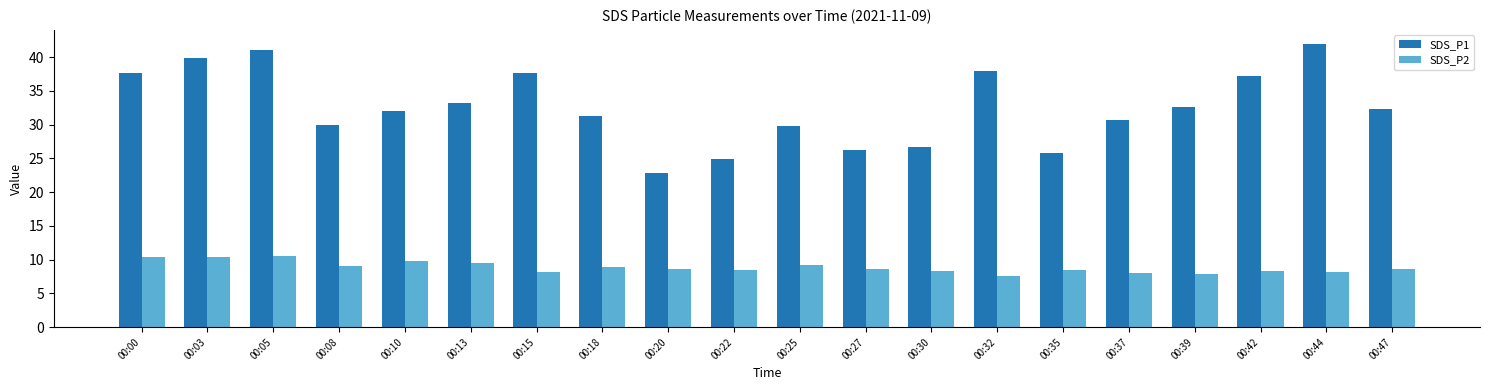

At how many categories does at least one series exceed 27?

15